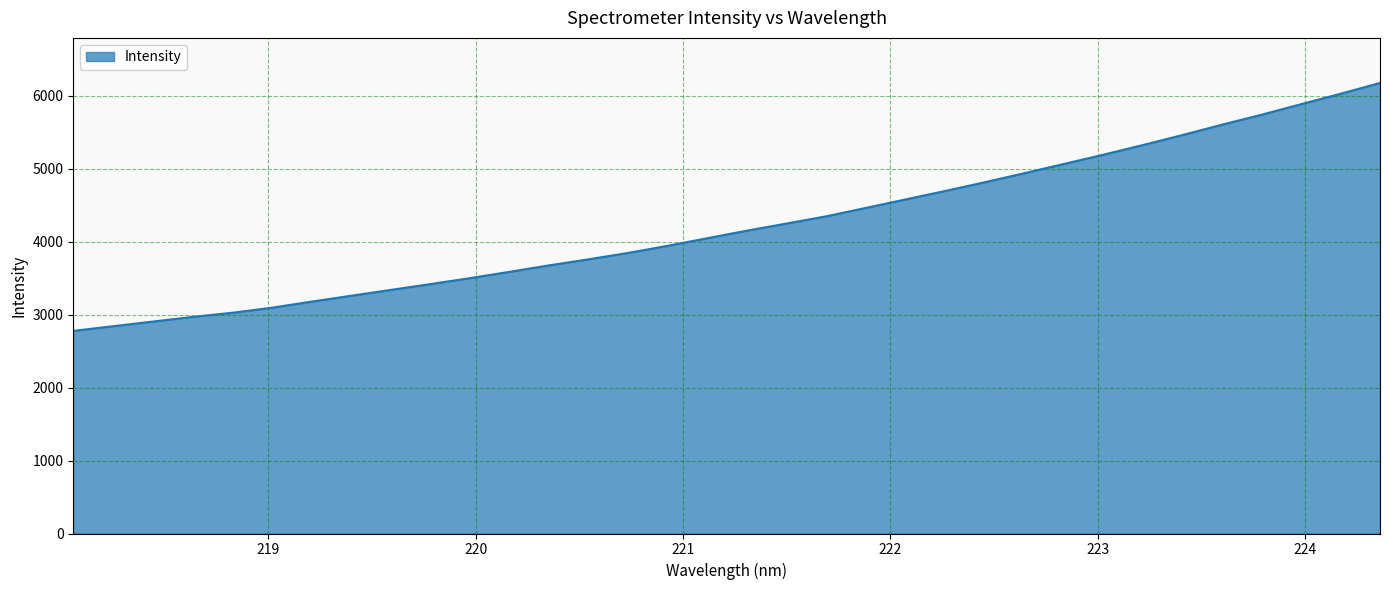

What is the minimum value shown in the chart?

2778.3